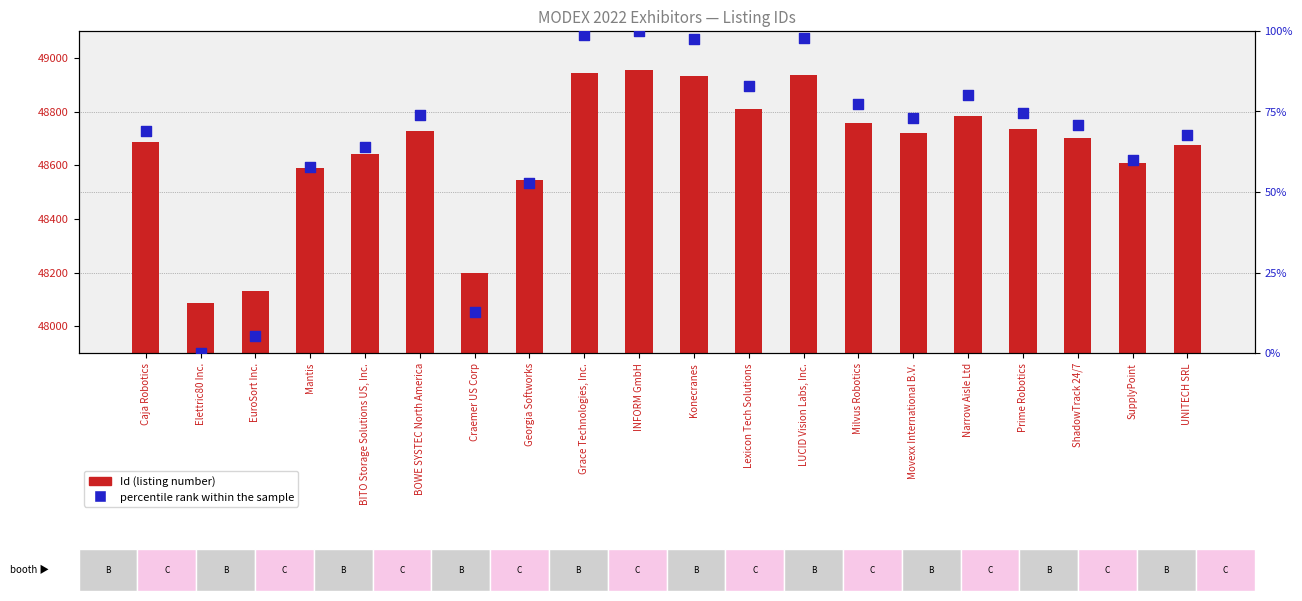

Which series contains the lowest Y value?

percentile rank within the sample